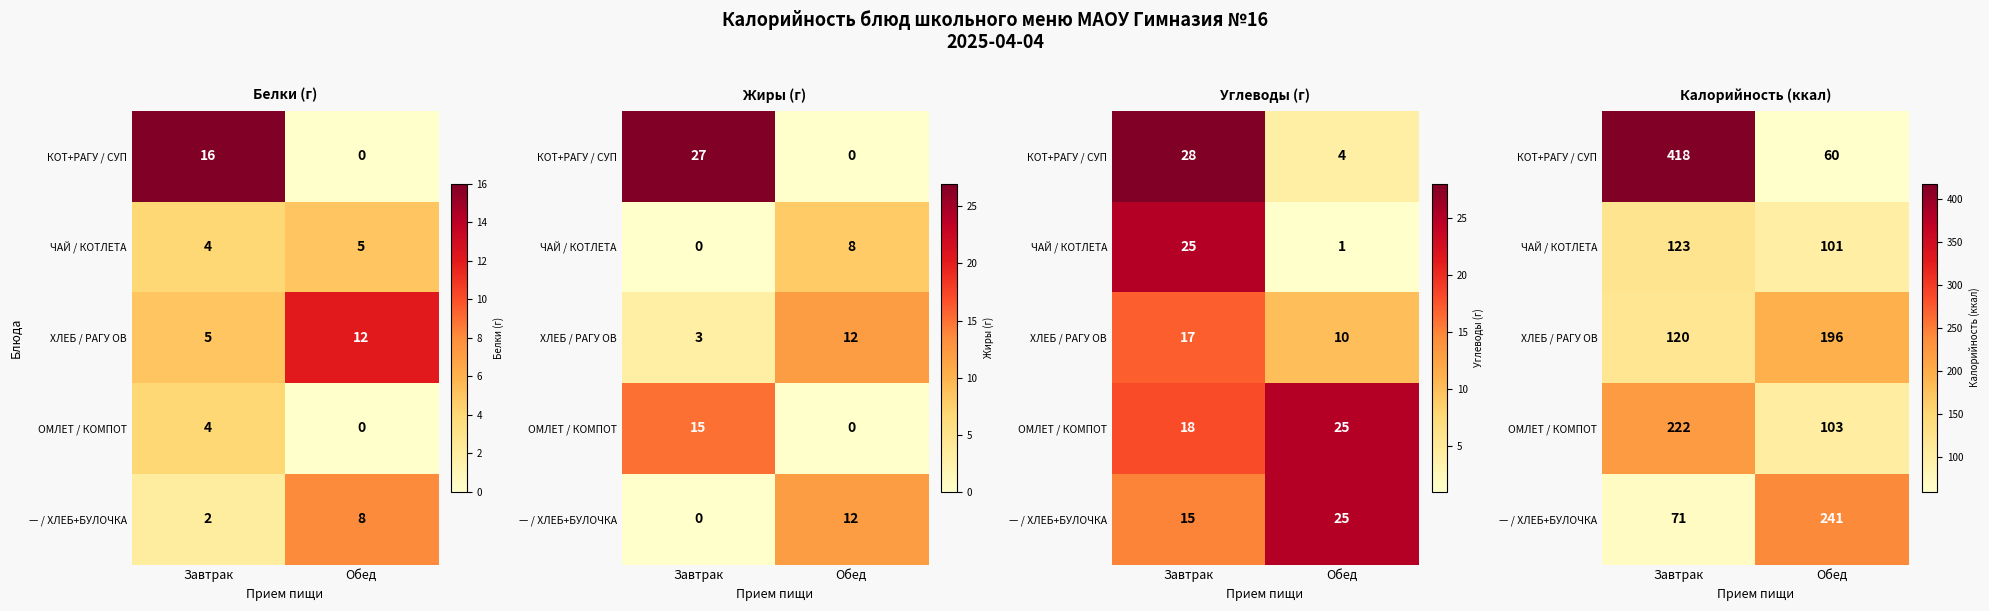

Which series has the widest spread of values?

КОТ+РАГУ / СУП